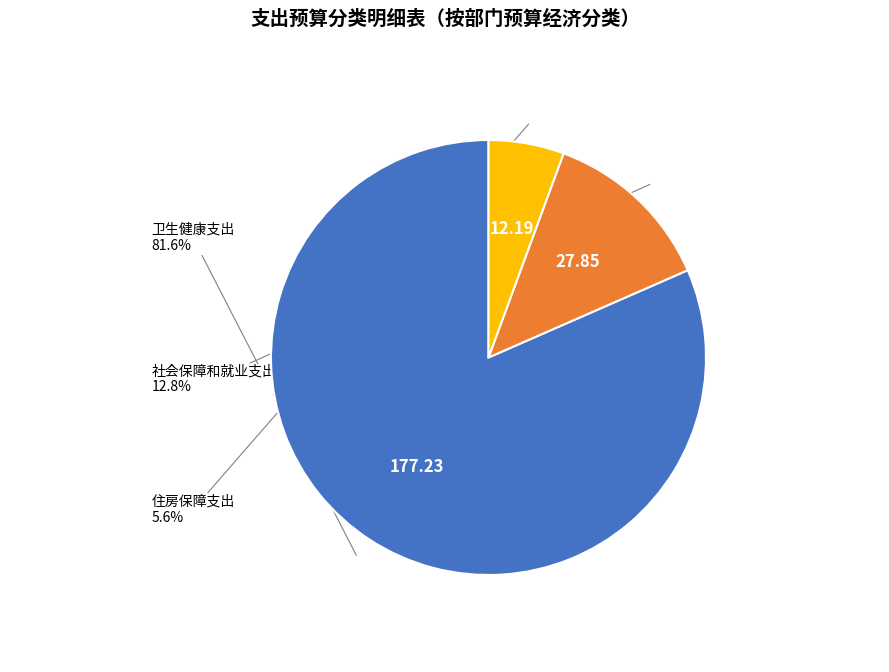

Is there a majority slice in this chart?

Yes